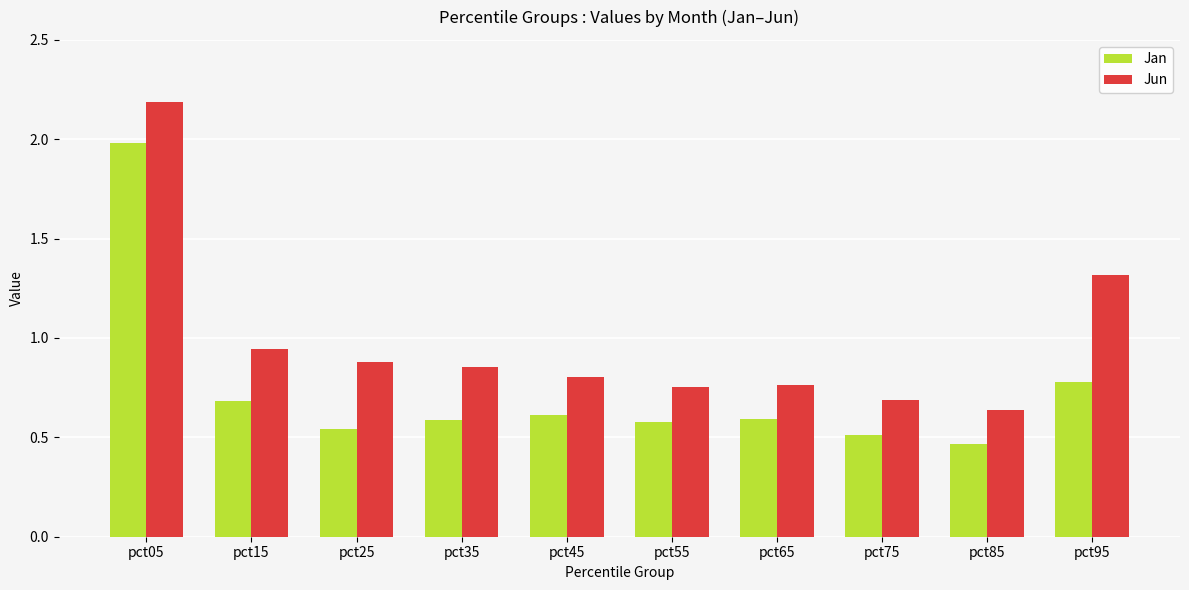

At pct85, list the series in order from largest to smallest.

Jun, Jan